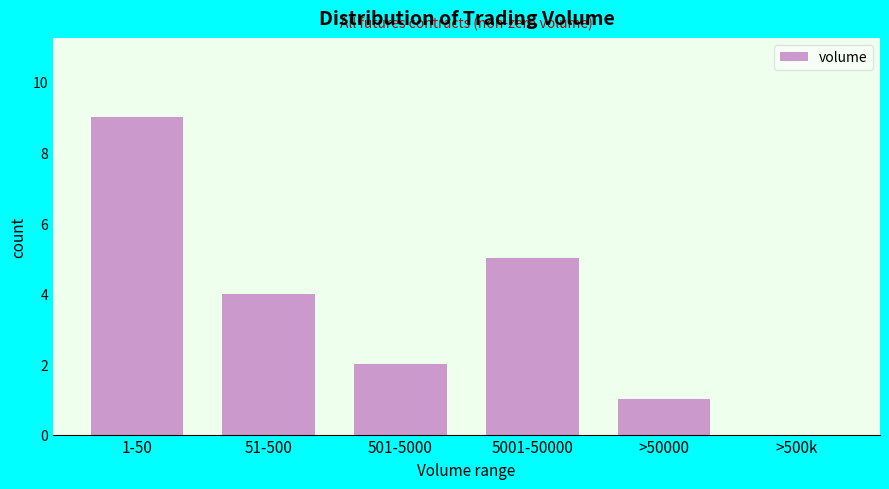

Reading left to right, transcribe all the data shown in this chart.

1-50=9	51-500=4	501-5000=2	5001-50000=5	>50000=1	>500k=0